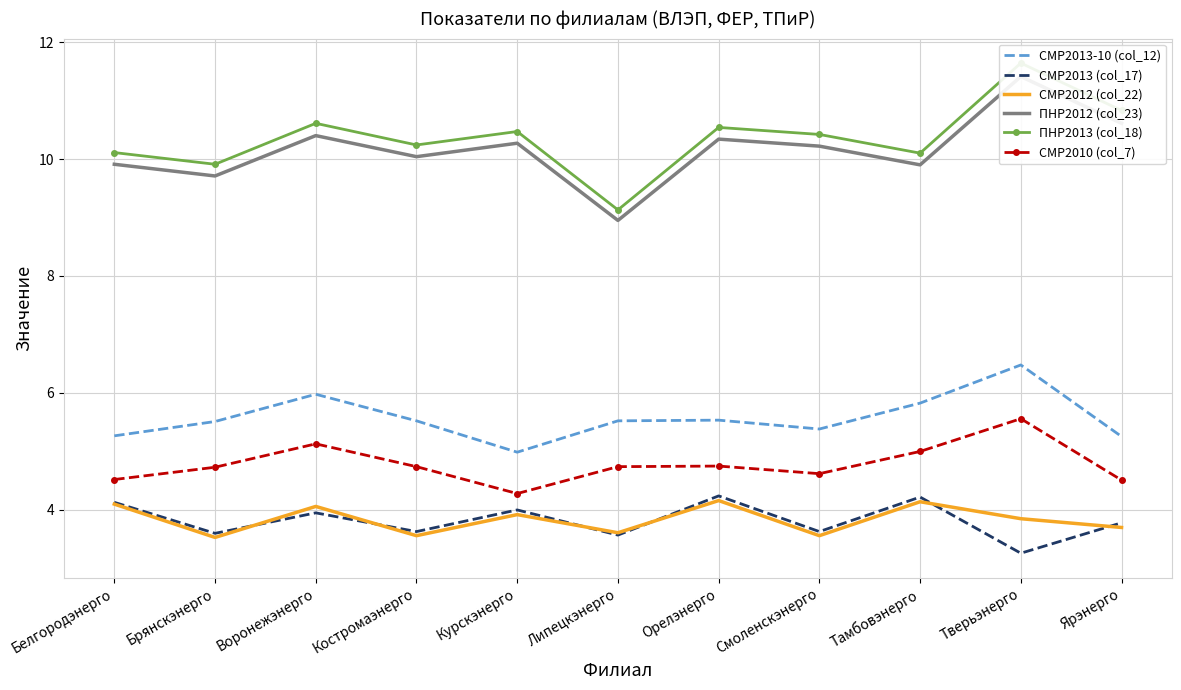

What is the minimum value for СМР2010 (col_7)?

4.3